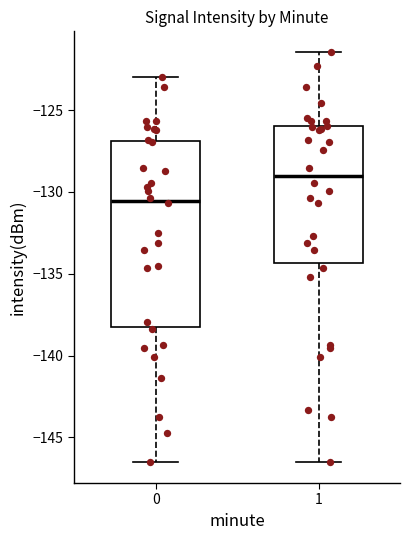

Reading left to right, read every box against the y-axis: the position of its median line, the range the box covers, and the ends of its whiskers. The values are not printed on the chart, so give them approximately, as read against the axis.

0: median -130.5, box -138.5 to -127.0, whiskers -146.5 to -123.0
1: median -129.0, box -134.5 to -126.0, whiskers -146.5 to -121.5